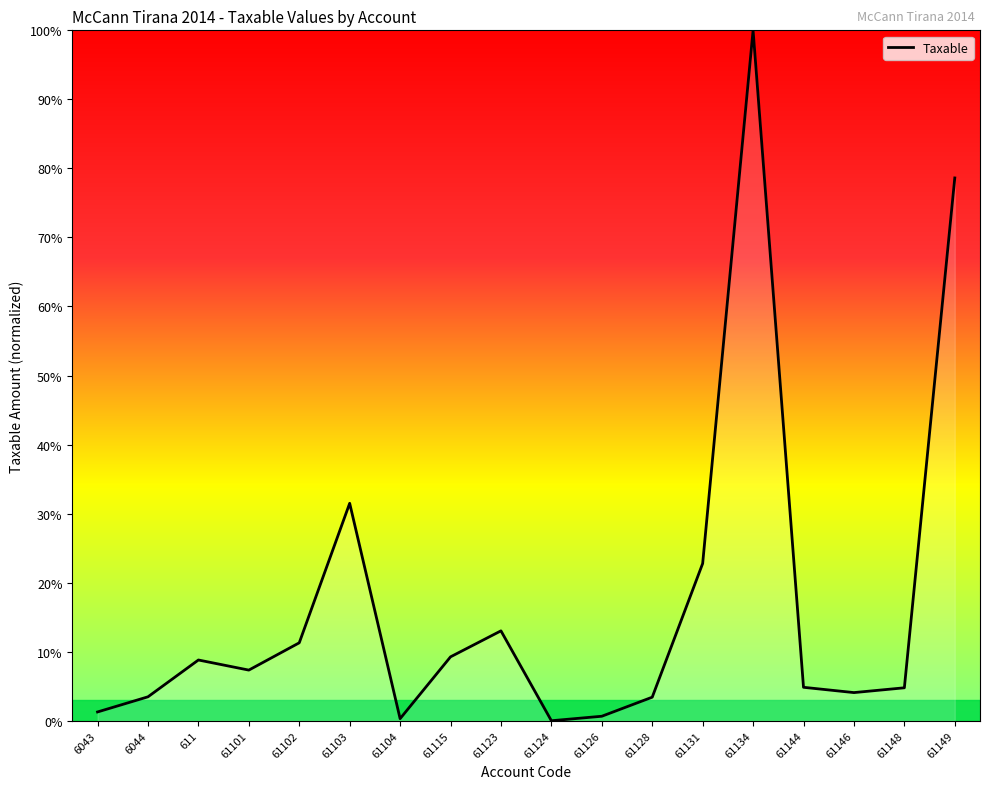

The value at 61148 is 4.8. True or false?

True